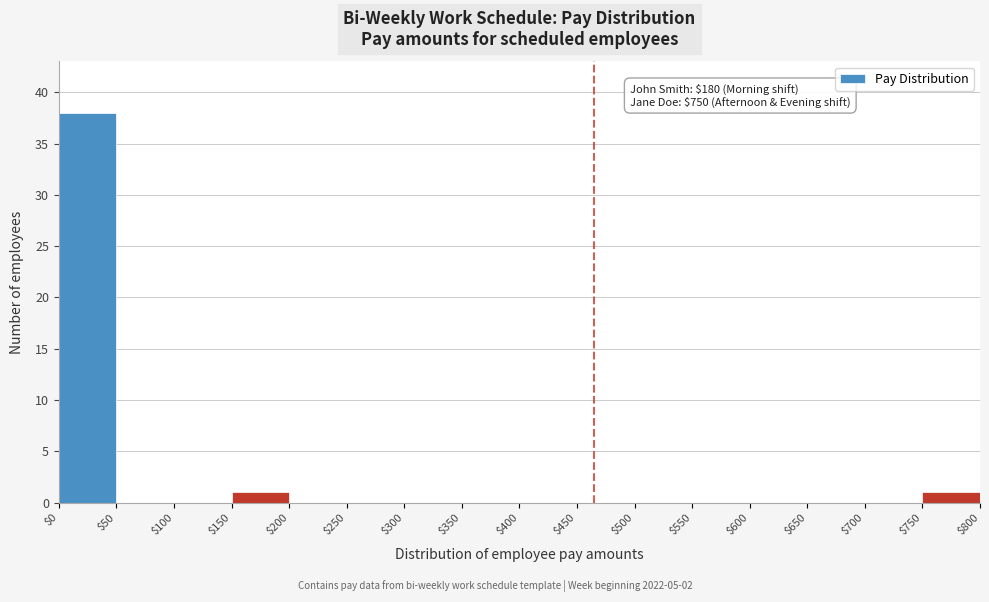

Over which range of the x-axis is the bar tallest?

$0 to $50